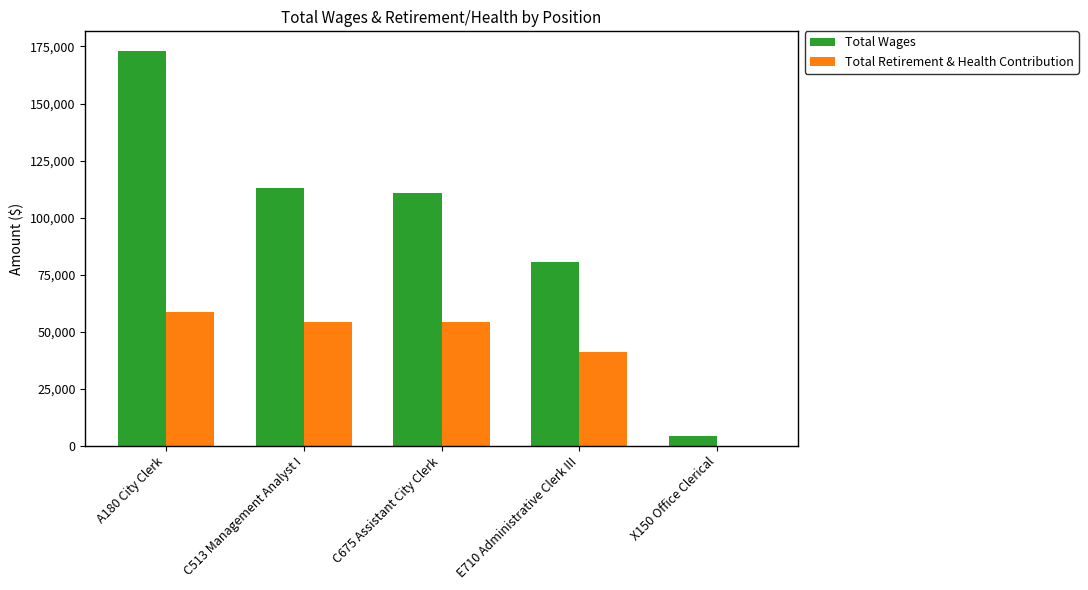

At which category is the sum across all series the highest?

A180 City Clerk